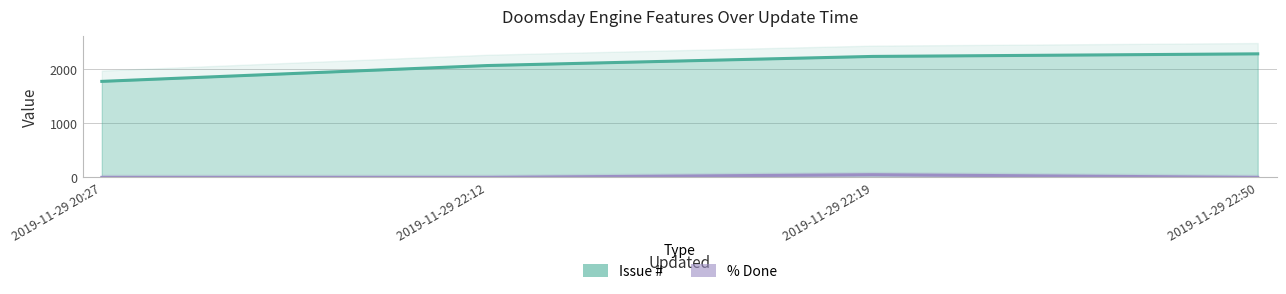

What is the approximate value of Issue # at 2019-11-29 22:19, to the nearest 10?

2240